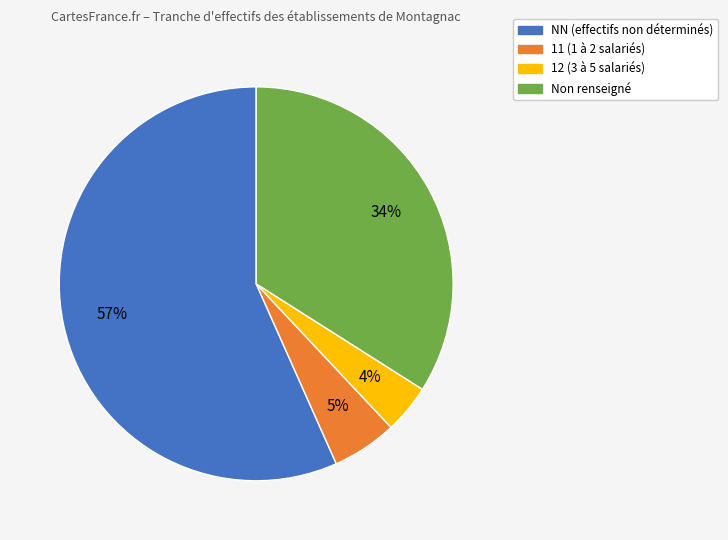

To the nearest percent, what is the average slice percentage?

25%